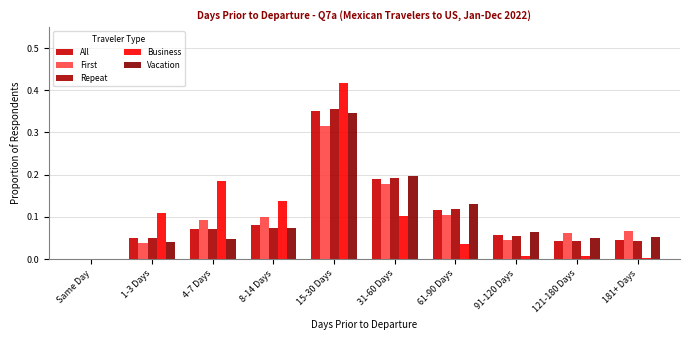

How many groups of bars are there?

10